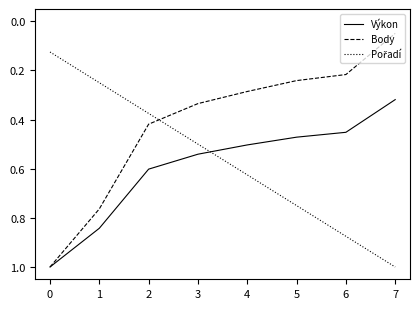

How many series are shown in this chart?

3